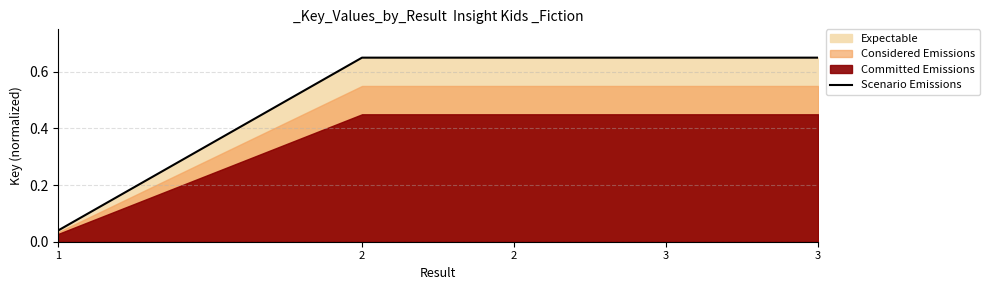

Reading left to right, list all the values displayed in this chart.

1=0.0	2=0.6	2=0.6	3=0.7	3=0.7